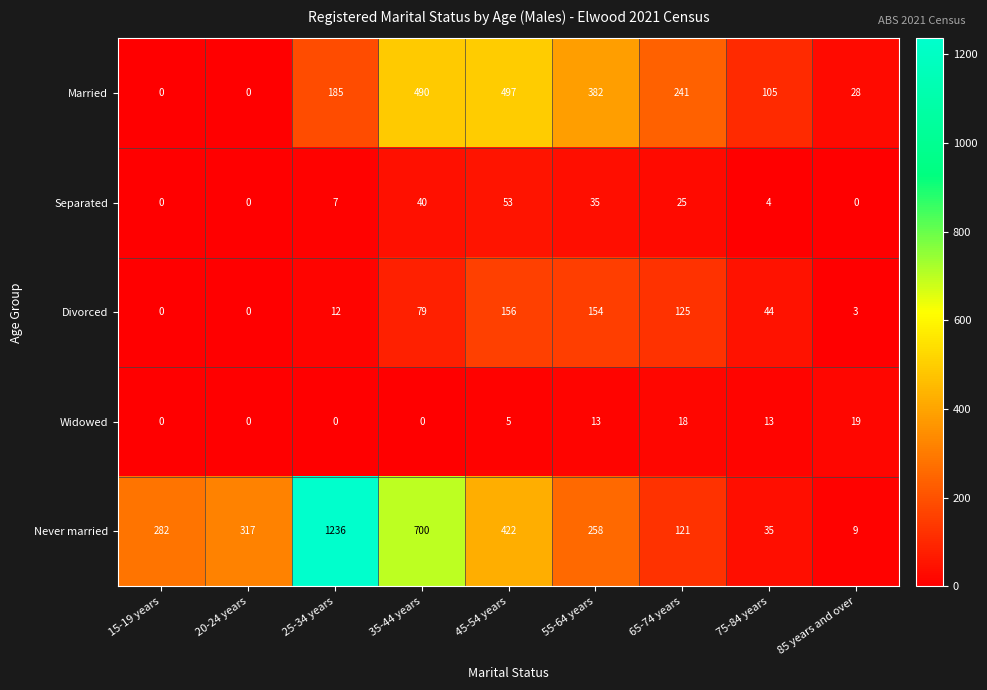

What is the sum of all Divorced values?

573